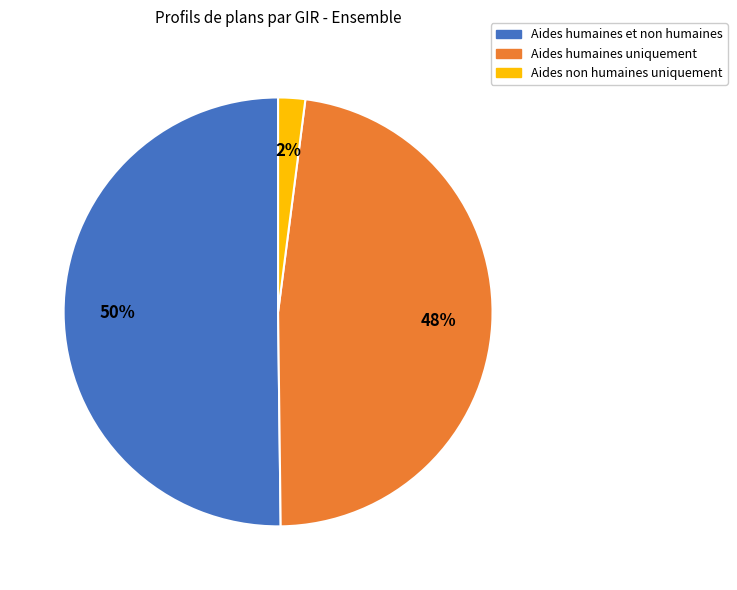

Which has a higher value, Aides humaines et non humaines or Aides humaines uniquement?

Aides humaines et non humaines